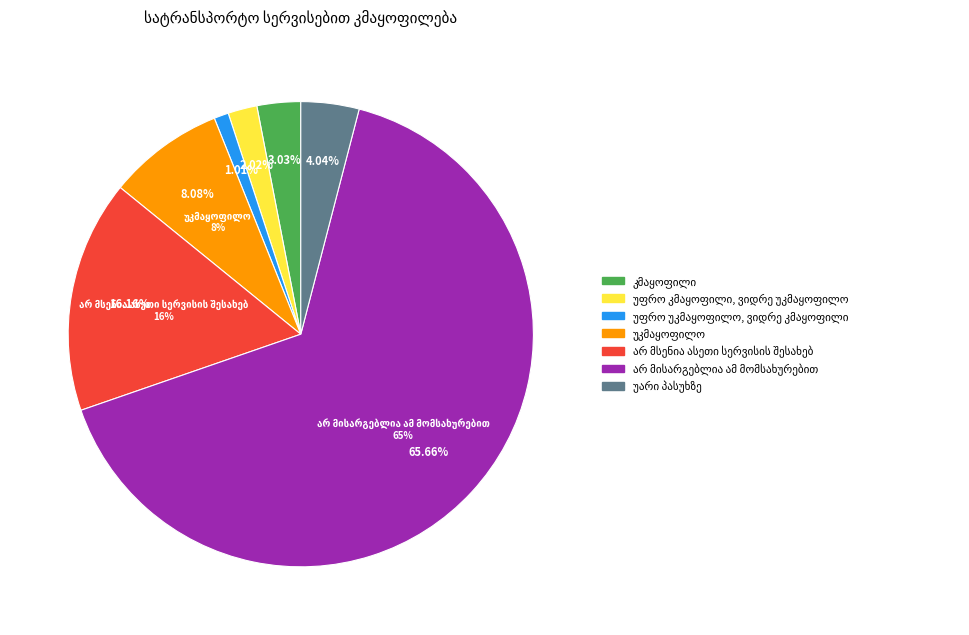

To the nearest percent, what is the difference between the არ მსენია ასეთი სერვისის შესახებ and უარი პასუხზე slice percentages?

12%